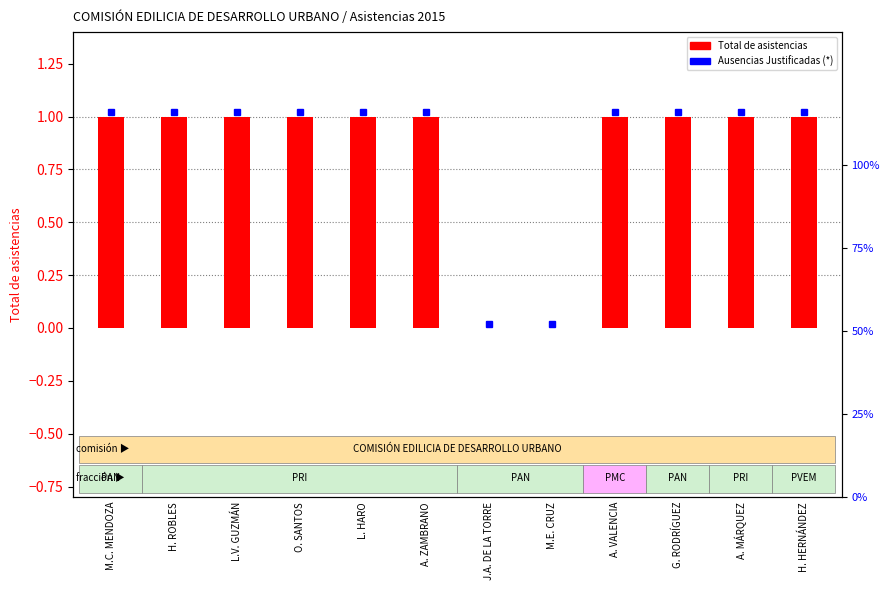

Does the chart contain stacked bars?

No